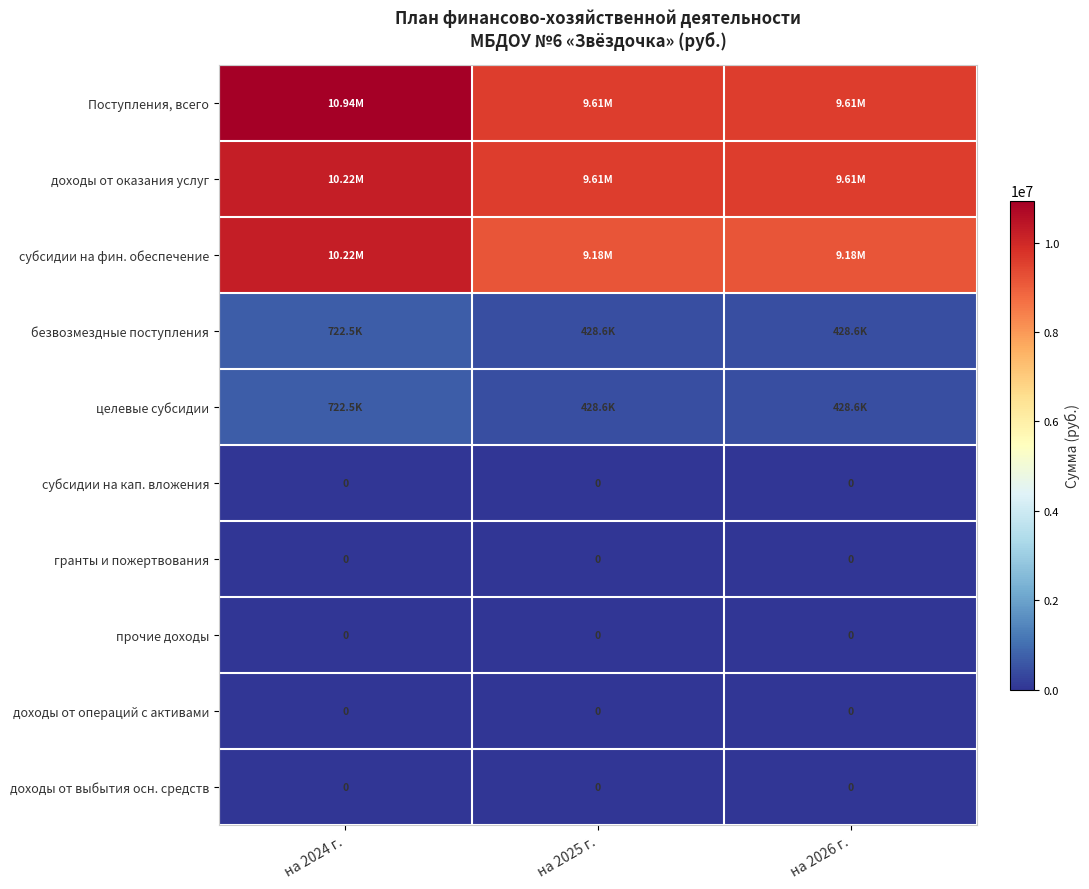

What is the difference between the highest and lowest values at на 2026 г.?

9606202.6